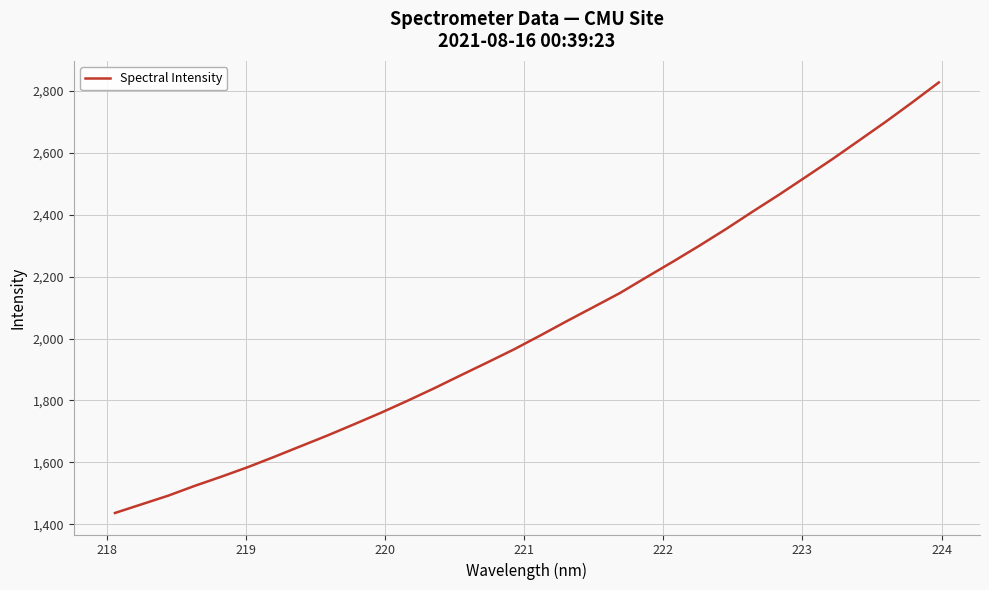

What is the maximum value shown in the chart?

2826.8